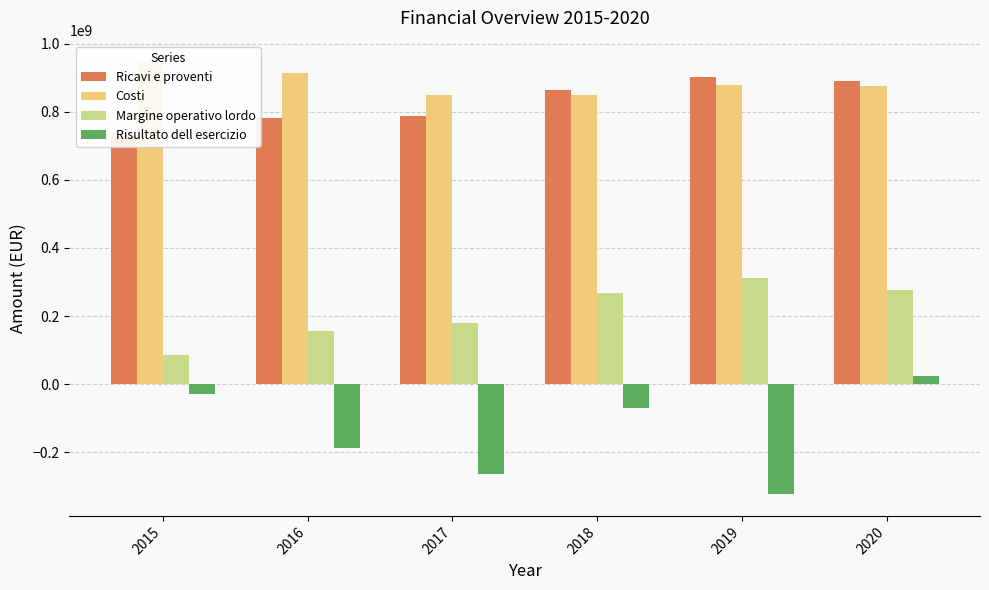

The value of Margine operativo lordo at 2015 is 85457379.7. True or false?

True